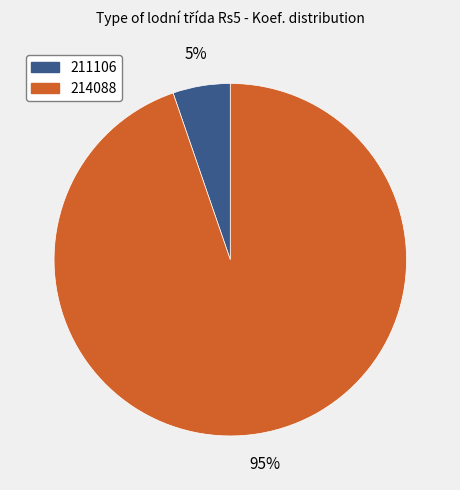

True or false: 214088 accounts for 88% of the total.

False